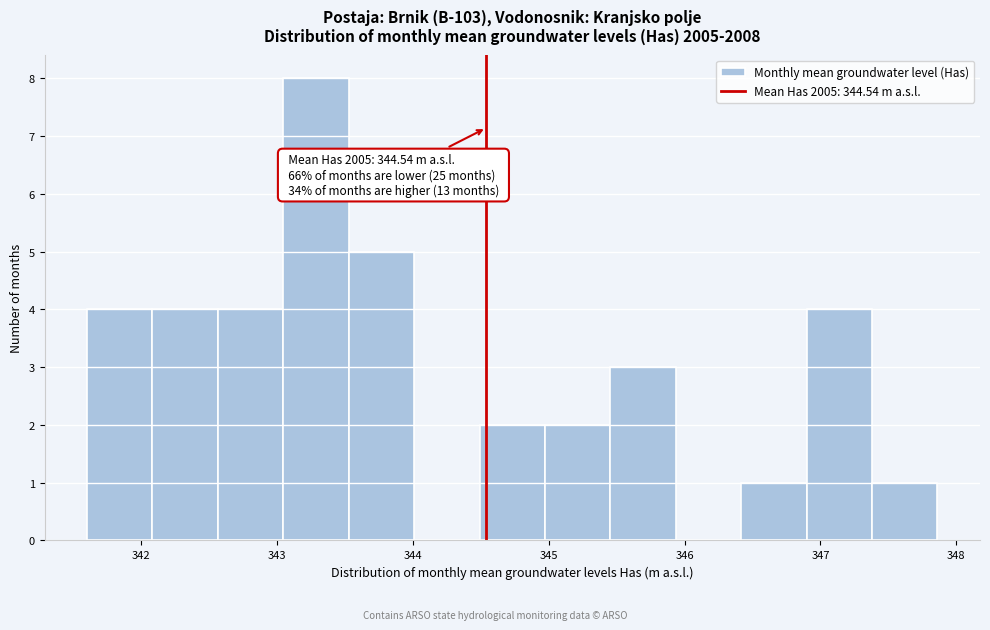

Which range on the x-axis has the tallest bar?

343.0 to 343.5